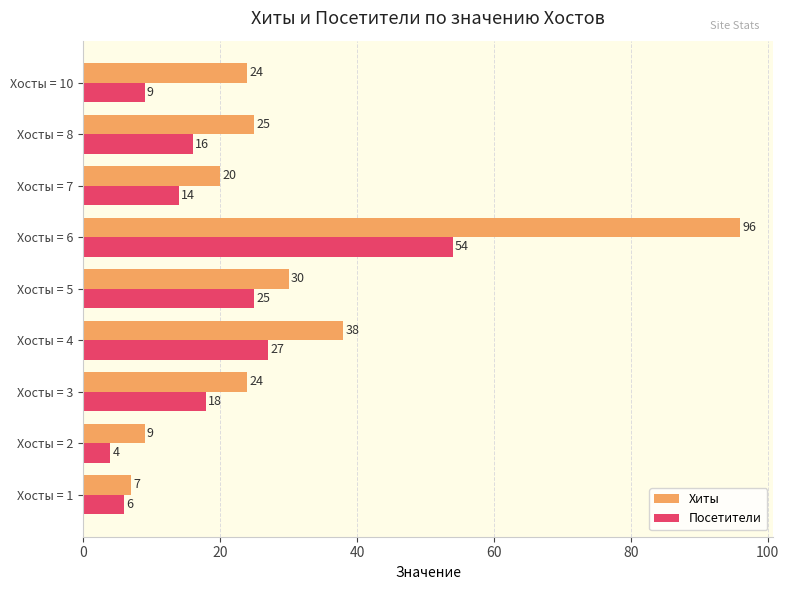

Which label corresponds to the largest value in the chart?

Хосты = 6